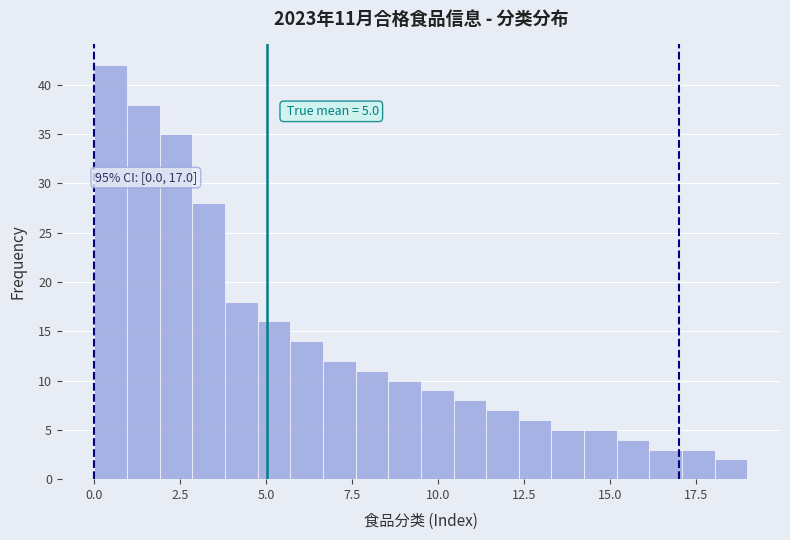

Around what value on the x-axis is the tallest bar? Give the approximate position of its centre, as read against the axis.

0.5